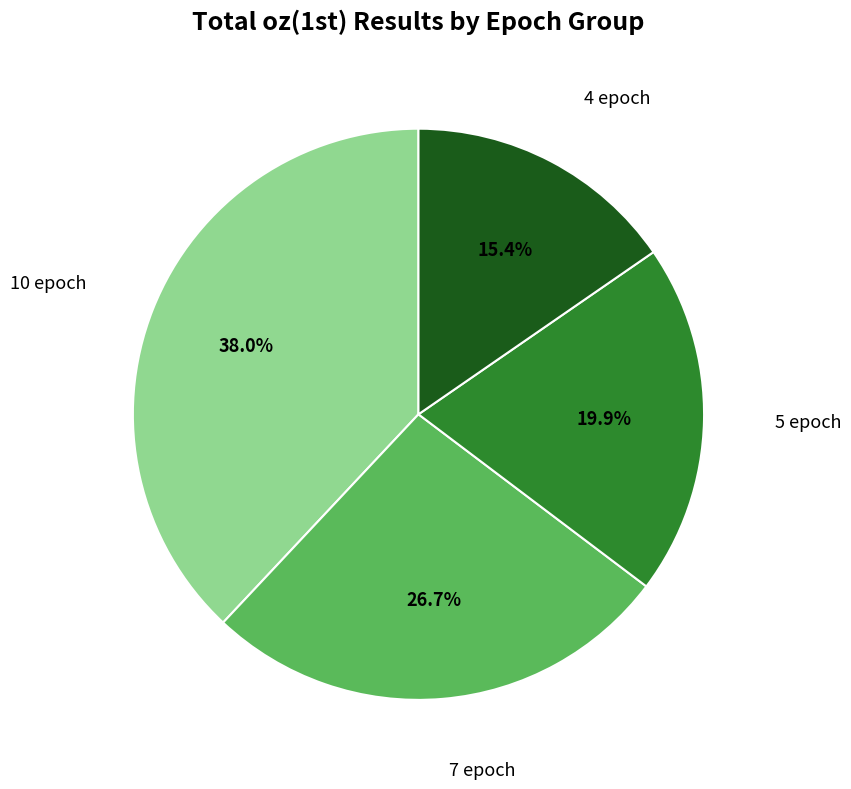

To the nearest percent, what is the average slice percentage?

25%